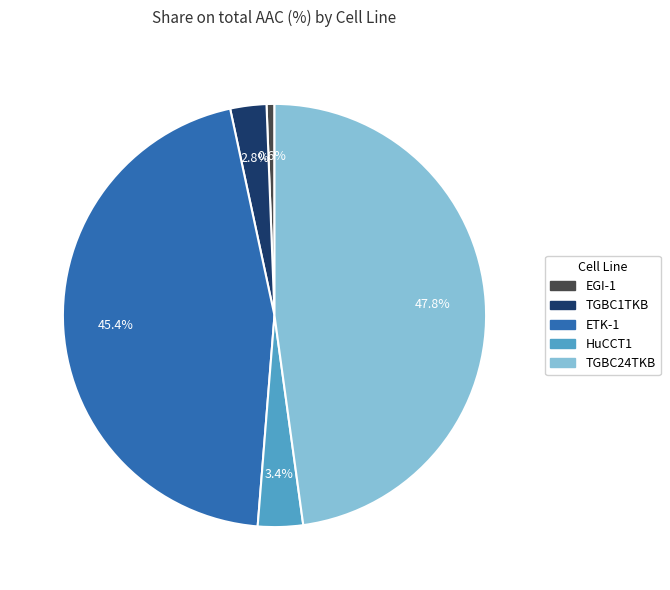

How many segments does this pie chart have?

5